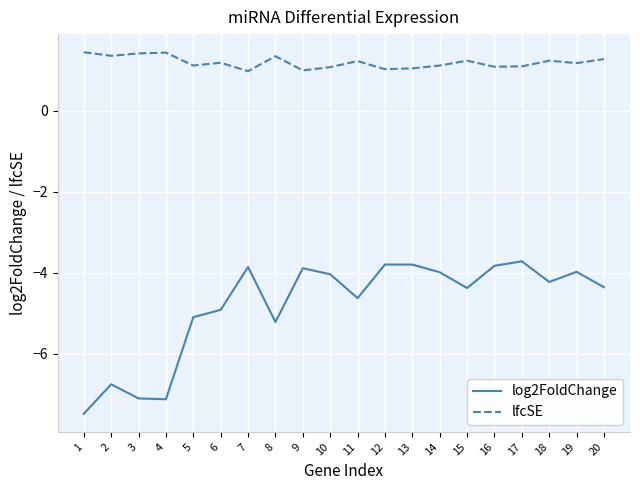

Where does the log2FoldChange series first go above -4?

7